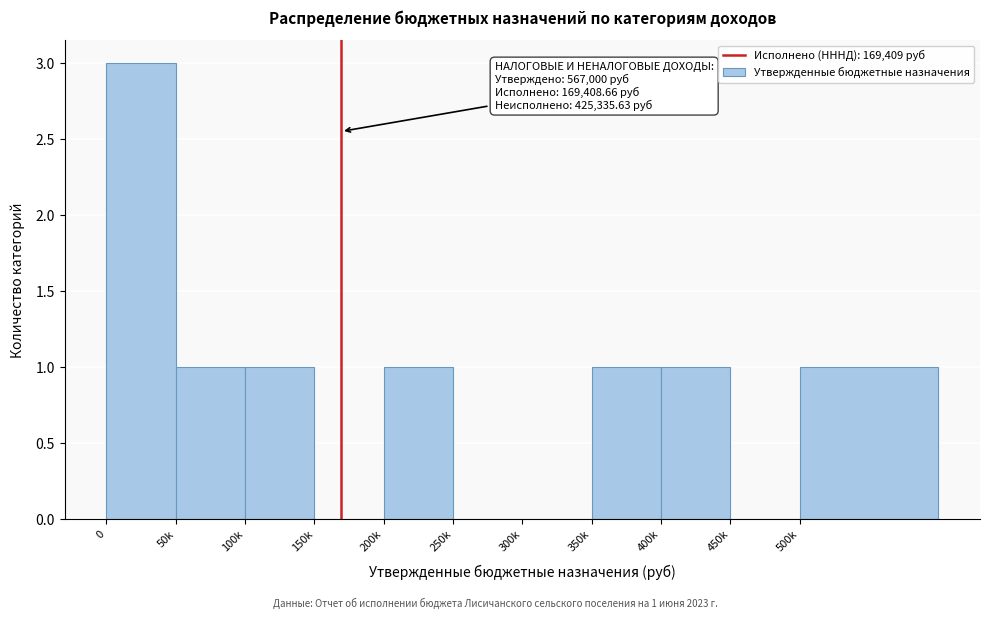

Reading left to right, what are all the values shown in this chart?

0=3	50k=1	100k=1	150k=0	200k=1	250k=0	300k=0	350k=1	400k=1	450k=0	500k=1